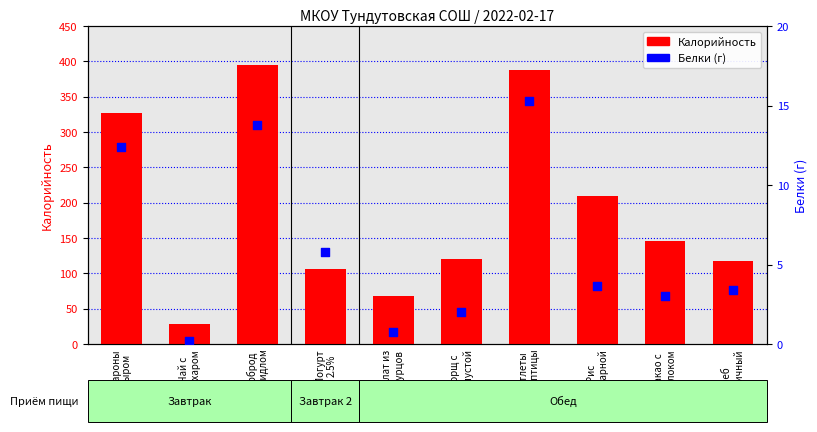

At how many categories does at least one series exceed 191?

4